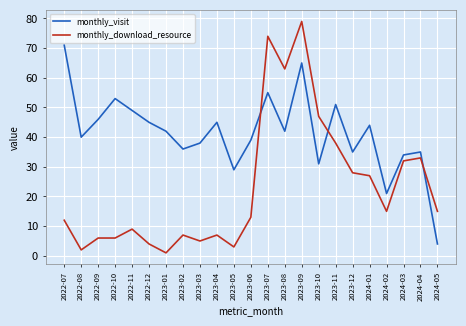

Reading left to right, extract all data points from this chart.

monthly_visit: 71	40	46	53	49	45	42	36	38	45	29	39	55	42	65	31	51	35	44	21	34	35	4
monthly_download_resource: 12	2	6	6	9	4	1	7	5	7	3	13	74	63	79	47	38	28	27	15	32	33	15